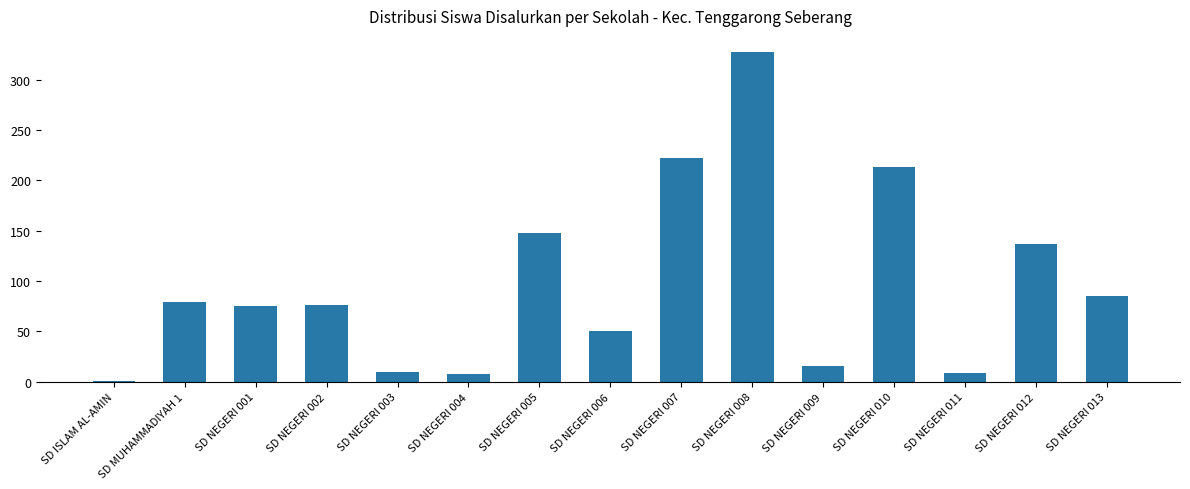

What is the maximum value shown in the chart?

327